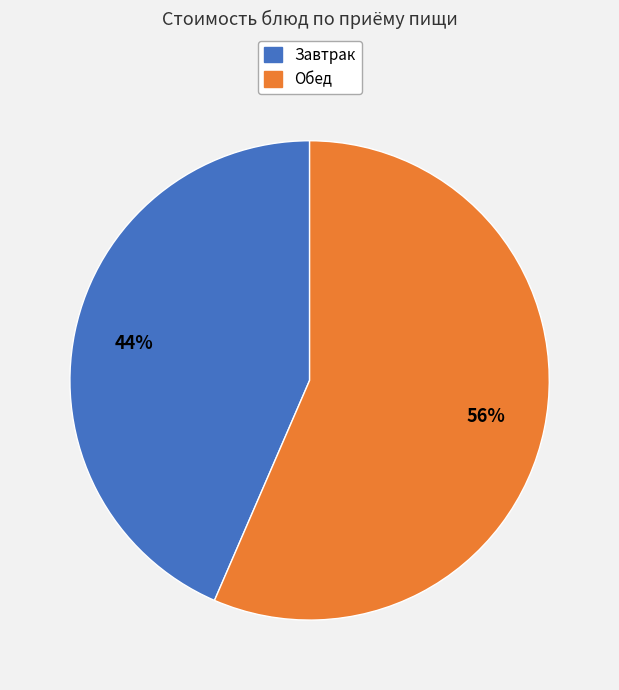

Does any single category account for the majority?

Yes